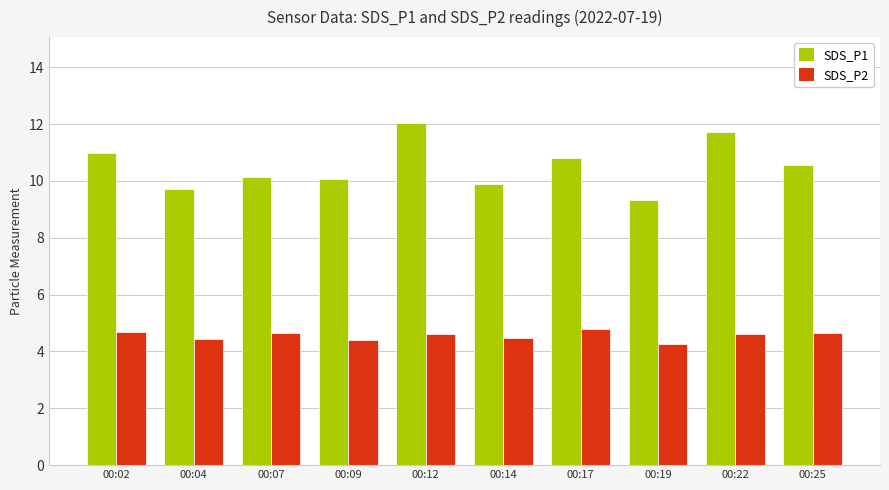

The value of SDS_P2 at 00:07 is 4.7. True or false?

True